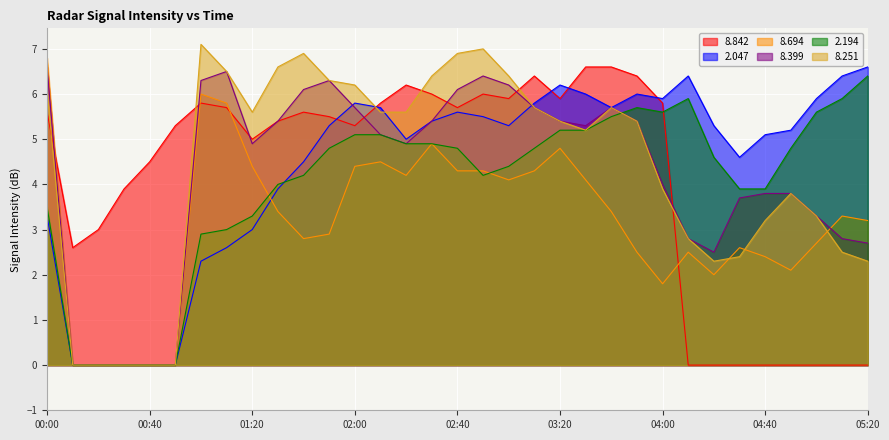

In   8.694, how many points are higher than both neighbors (excluding endpoints)?

7